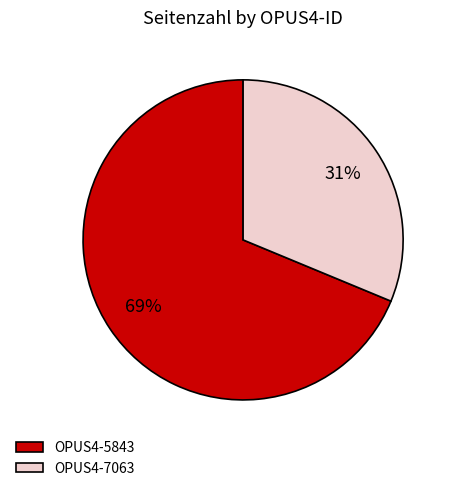

Count the number of slices in the pie.

2